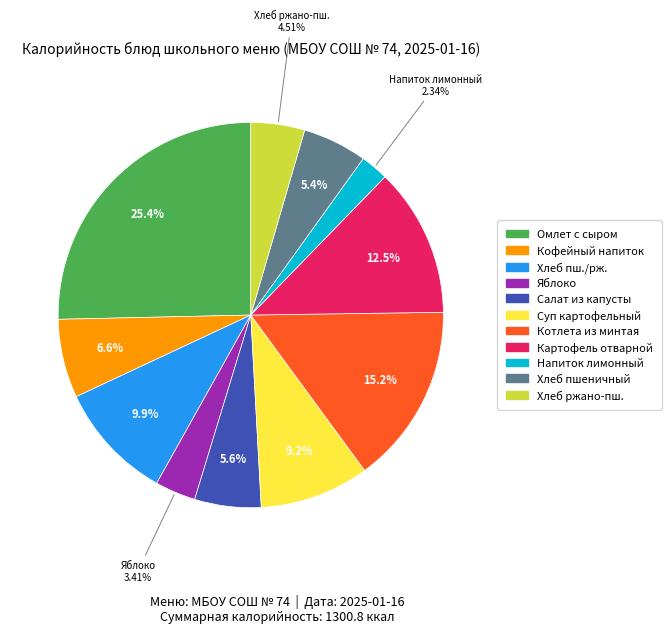

To the nearest percent, what portion does Картофель отварной represent?

13%